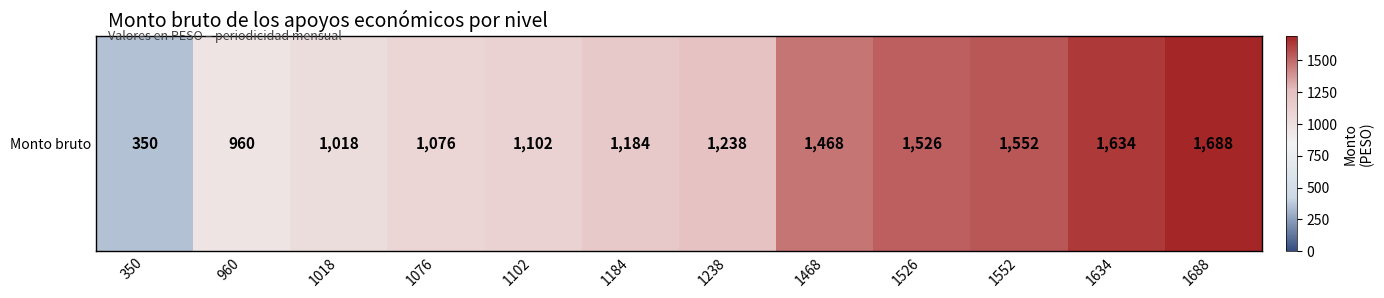

How many data points are above 1238?

5